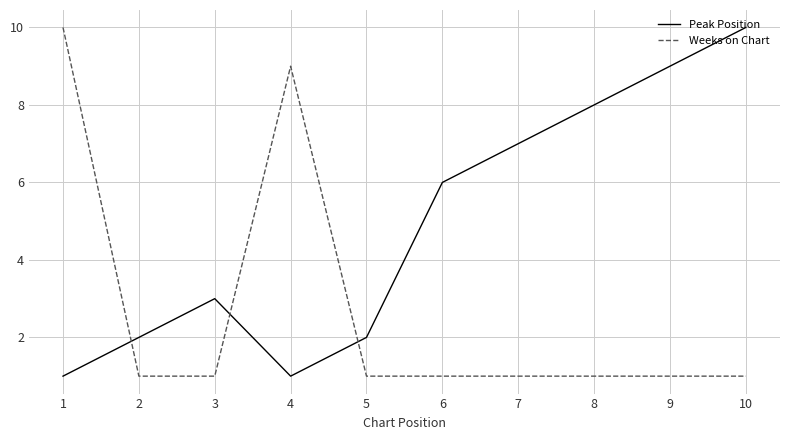

At 1, list the series in order from smallest to largest.

Peak Position, Weeks on Chart